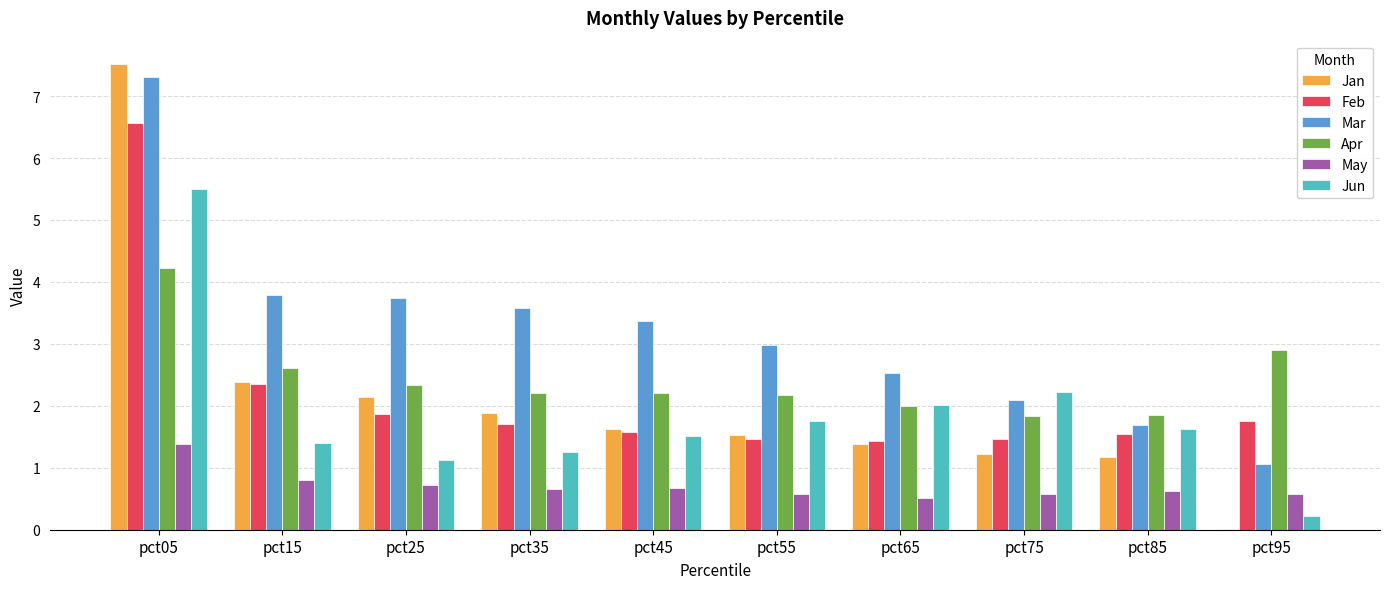

How many groups of bars are there?

10